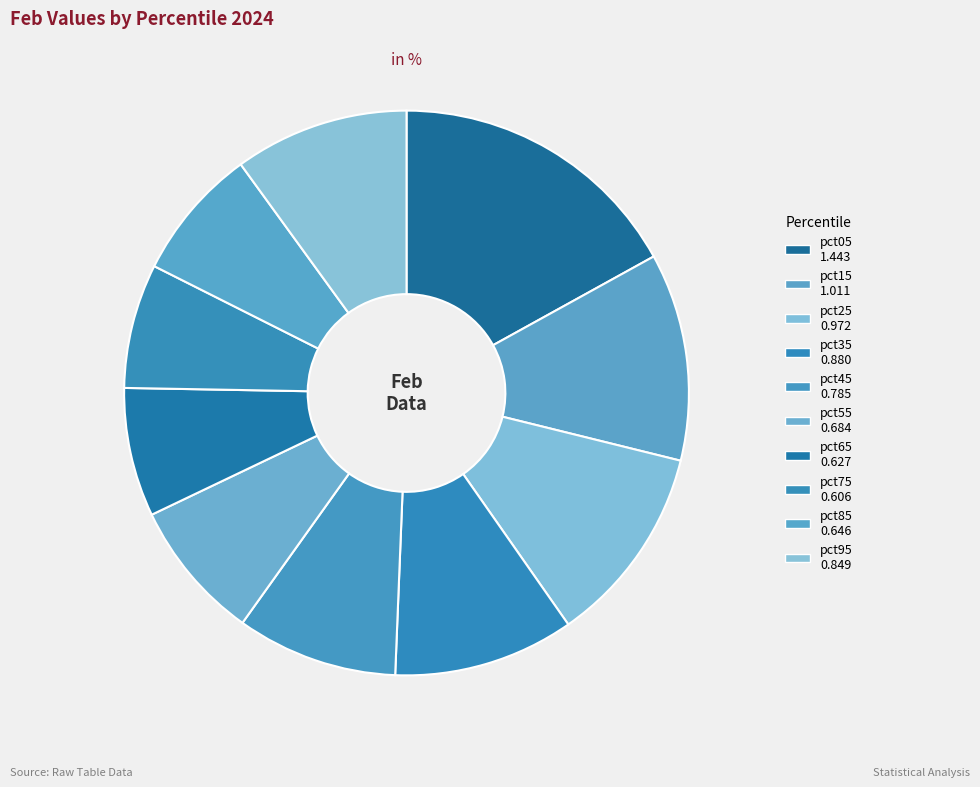

How many slices are in this pie chart?

10